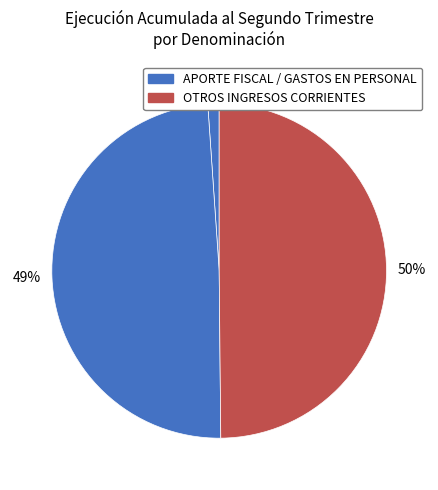

Count the number of slices in the pie.

3